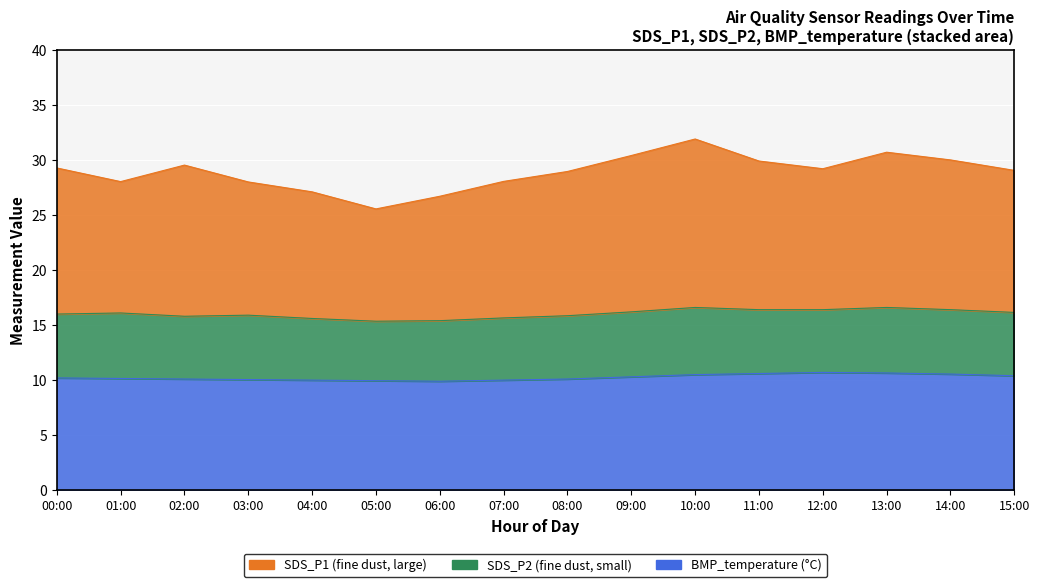

What is the maximum value shown in the chart?

31.9